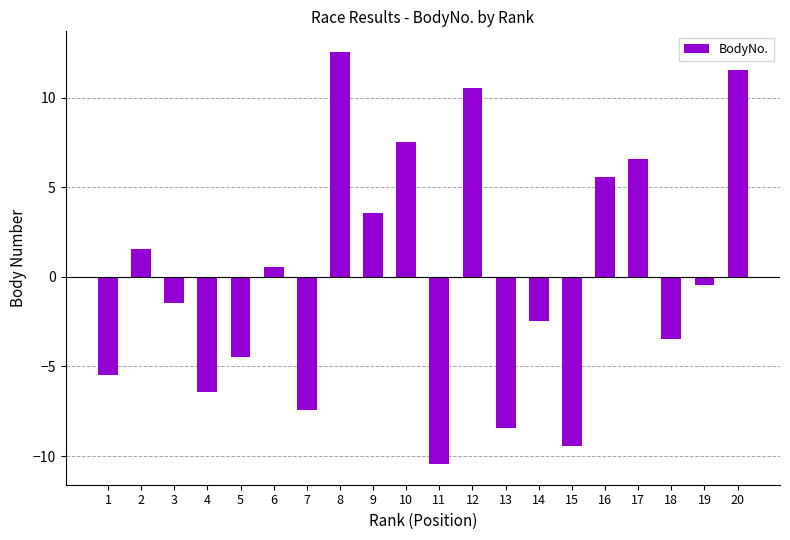

Reading right to left, extract all data points from this chart.

20=11.6	19=-0.4	18=-3.4	17=6.6	16=5.6	15=-9.4	14=-2.4	13=-8.4	12=10.6	11=-10.4	10=7.6	9=3.6	8=12.6	7=-7.4	6=0.6	5=-4.4	4=-6.4	3=-1.4	2=1.6	1=-5.4